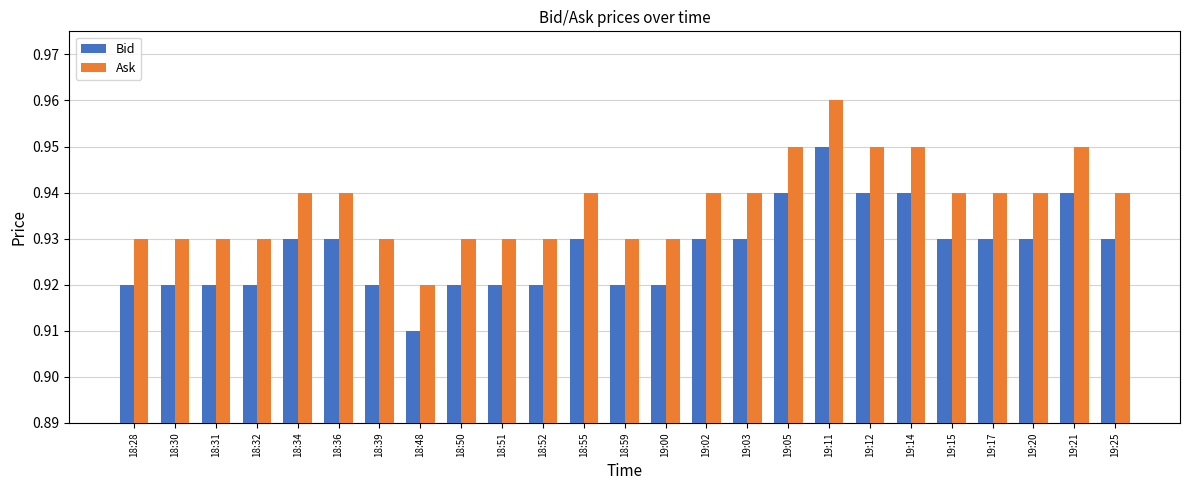

Rank the series by their maximum value, from lowest to highest.

Bid, Ask